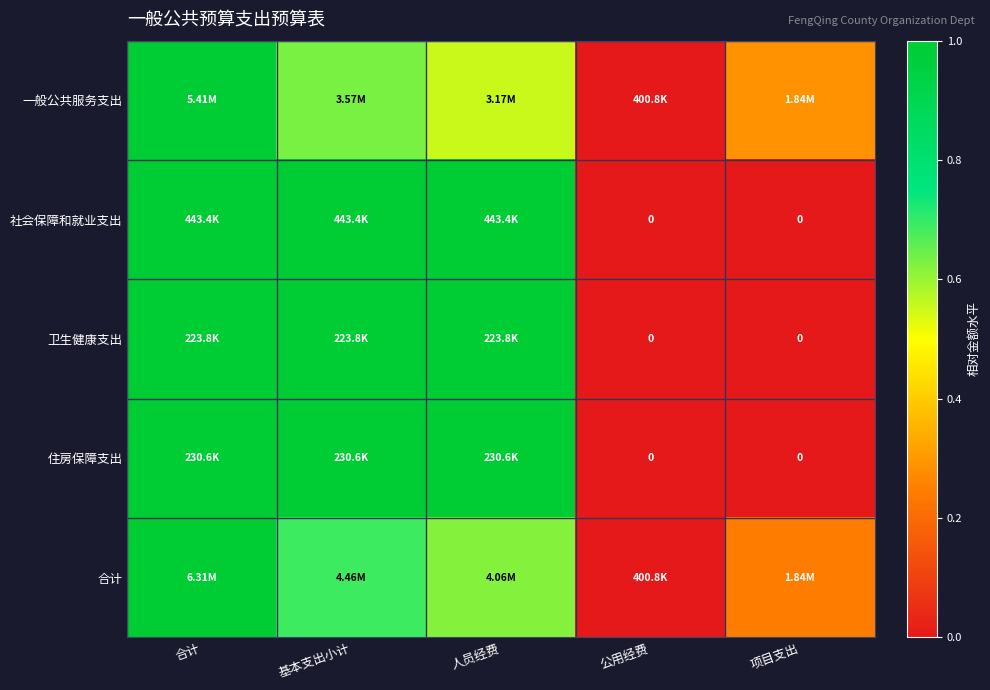

The 卫生健康支出 series shows 1.6 at 合计. True or false?

False